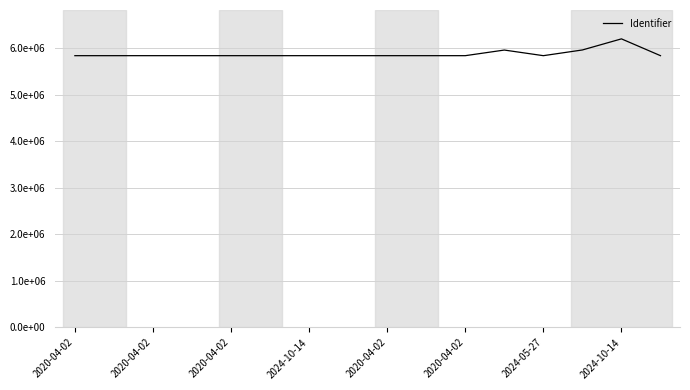

Does the chart display data point markers on the line(s)?

No